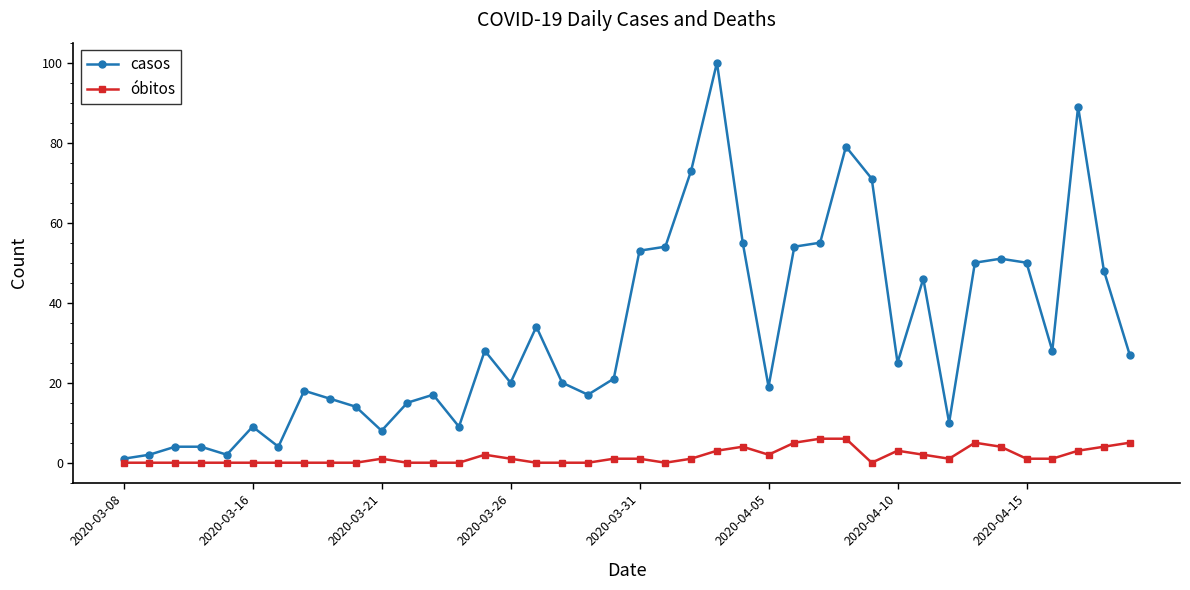

What is the maximum value shown in the chart?

100